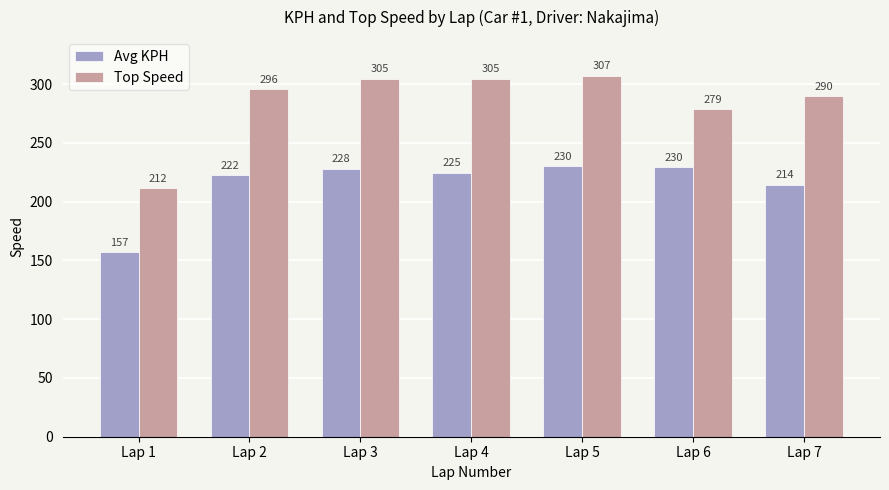

At which label is Top Speed closest to 259?

Lap 6